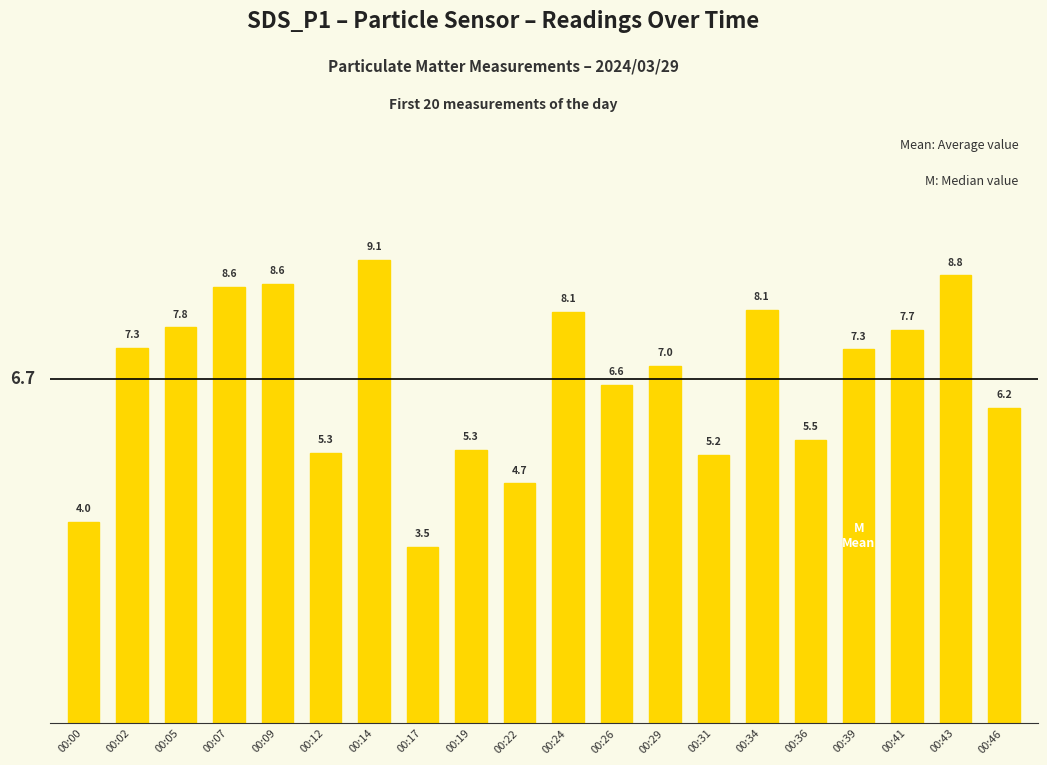

At which label is the value closest to 6?

00:46